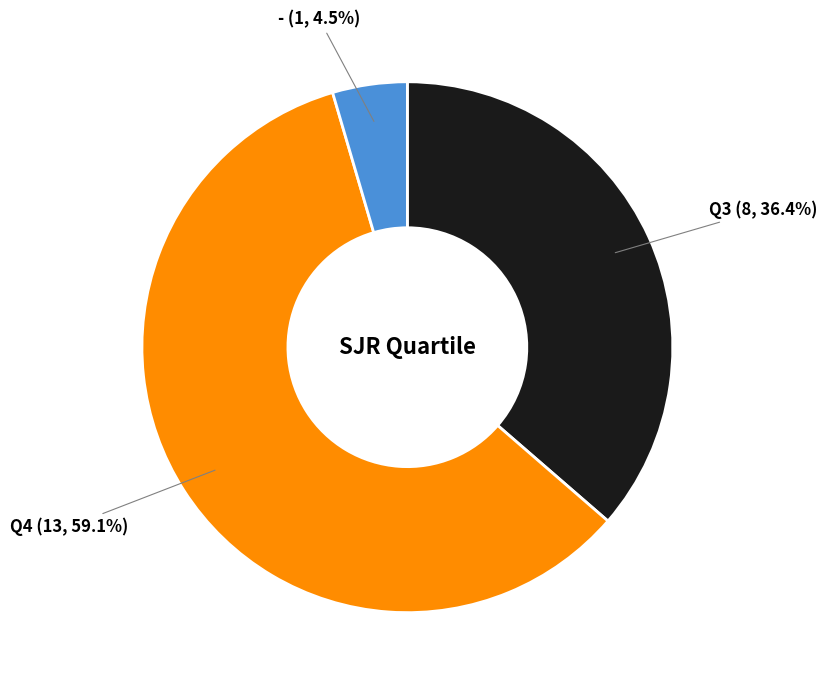

What is the largest slice in the pie chart?

Q4